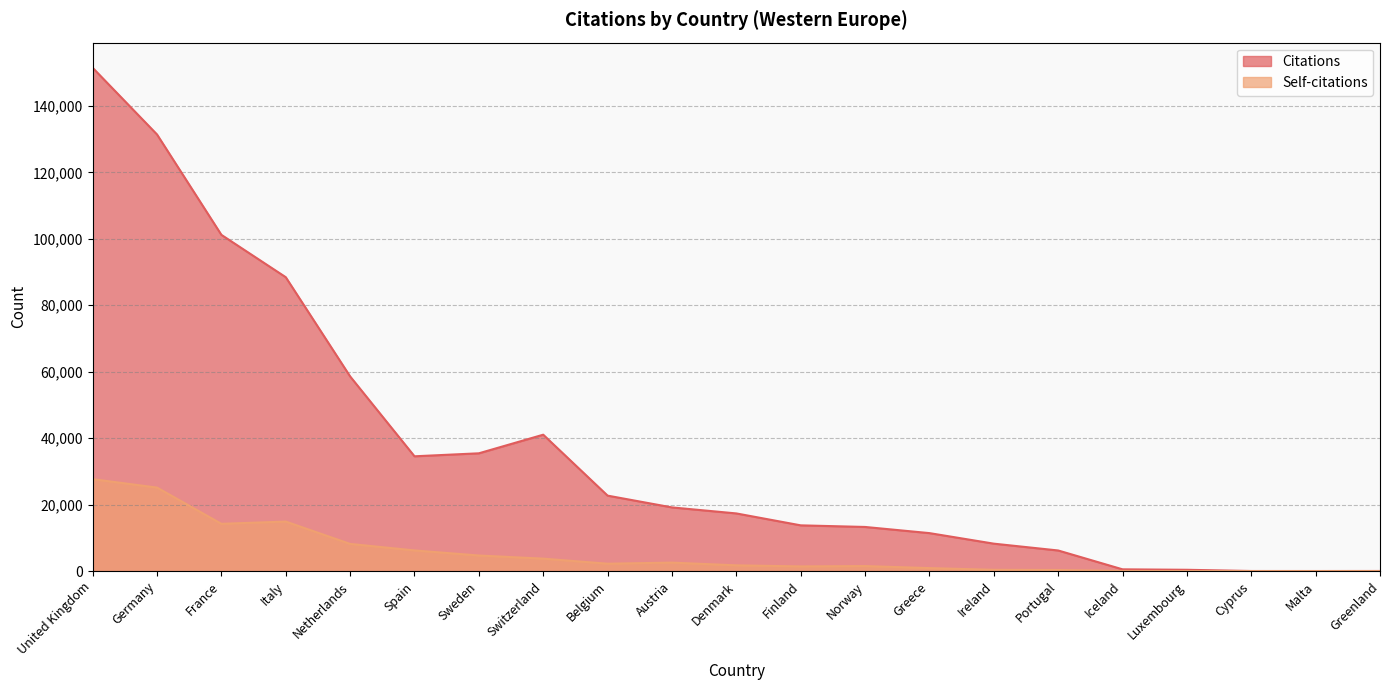

What are all the series names shown in the legend?

Citations, Self-citations